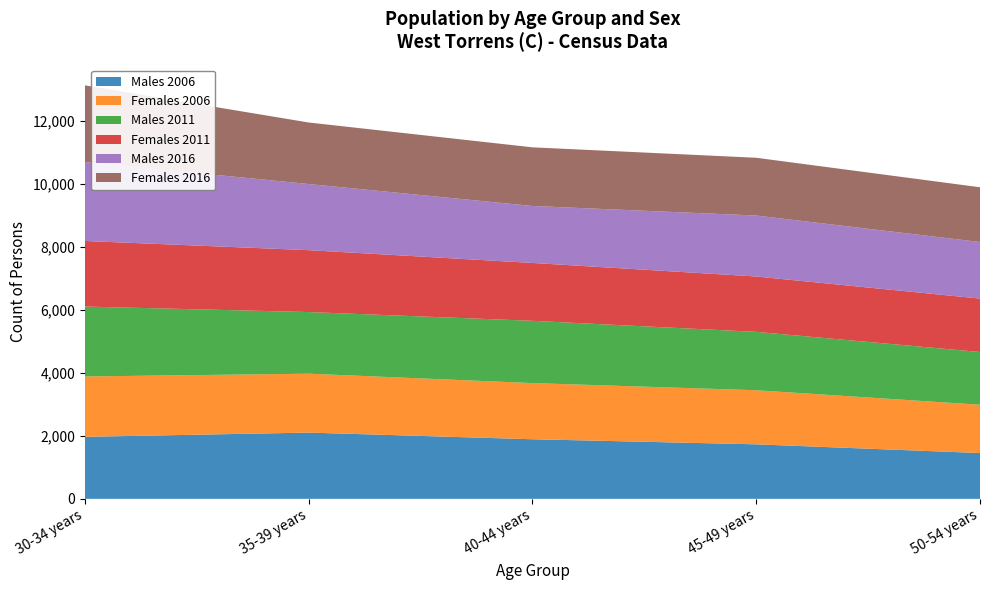

Reading left to right, list all the values displayed in this chart.

Males 2006: 1968	2102	1891	1730	1453
Females 2006: 1915	1869	1782	1716	1533
Males 2011: 2218	1956	1976	1852	1673
Females 2011: 2081	1963	1836	1757	1695
Males 2016: 2506	2099	1807	1934	1795
Females 2016: 2432	1952	1861	1833	1737